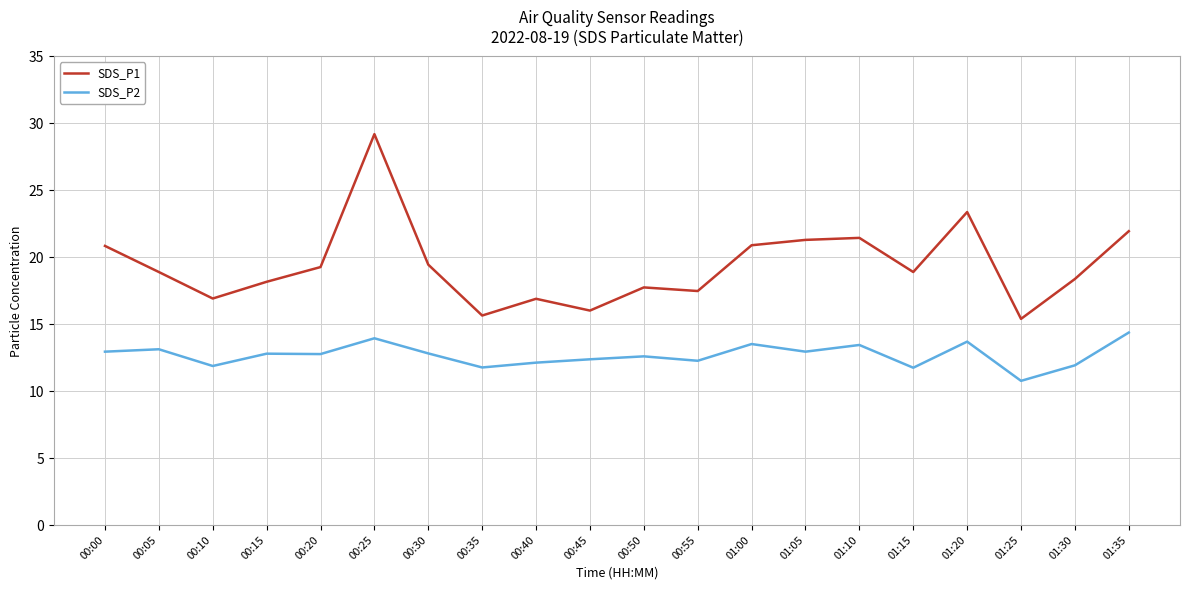

What is the difference between the SDS_P2 values at 01:35 and 00:20?

1.6